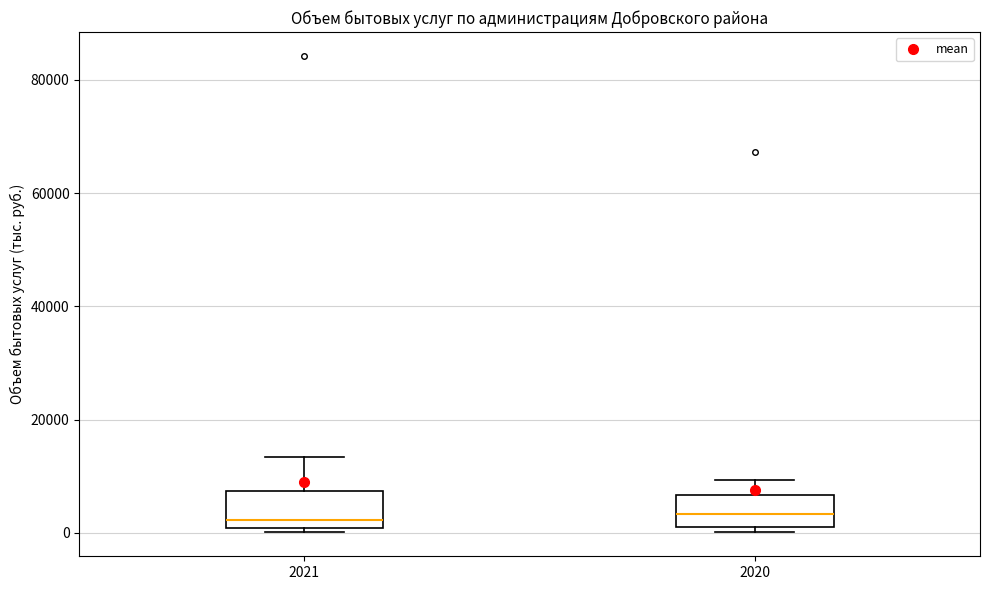

Reading left to right, transcribe this box plot: for each box, give where its median line is, the range the box spans, and where its two whiskers end, as read against the y-axis. The values are not printed on the chart, so give them approximately, as read against the axis.

2021: median 2000, box 0 to 8000, whiskers 0 (just below the box's lower edge) to 14000
2020: median 4000, box 2000 to 6000, whiskers 0 to 10000